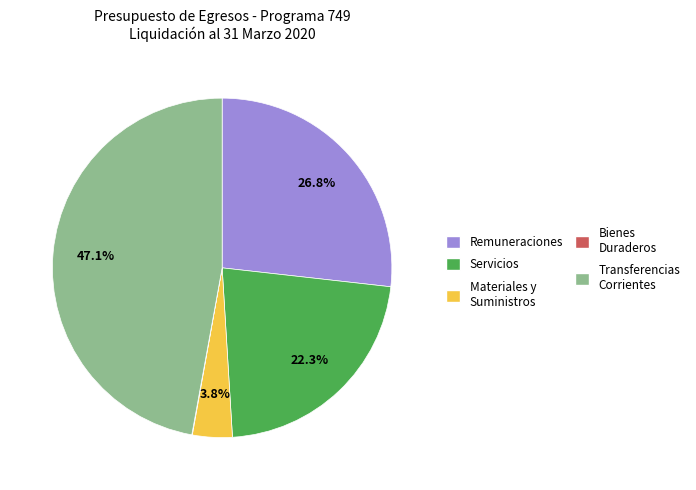

Does any single category account for the majority?

No